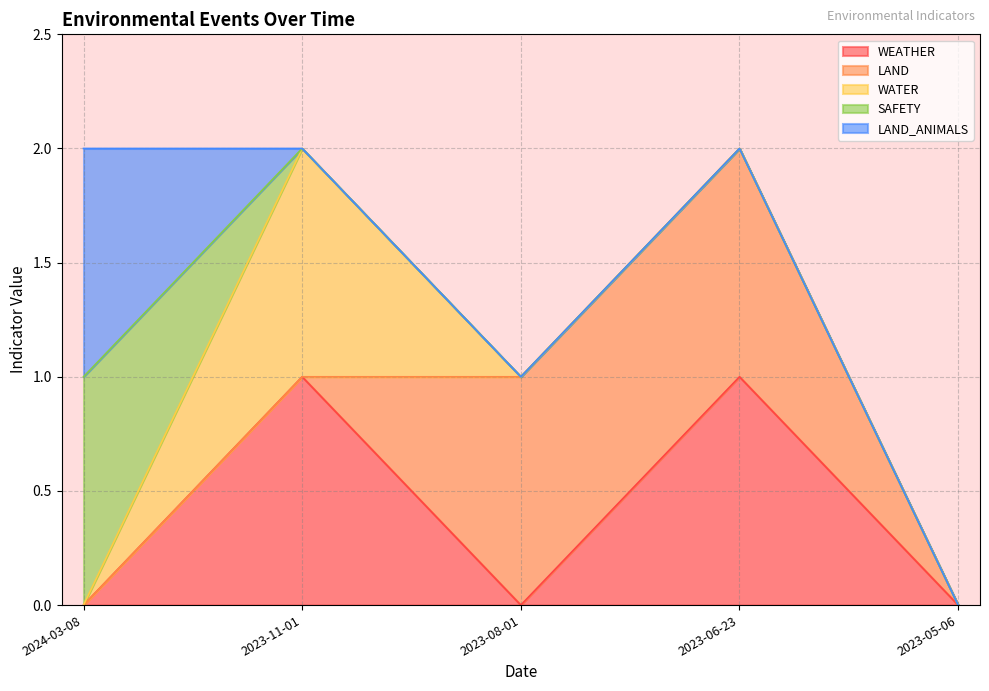

How many categories are shown in the chart?

5